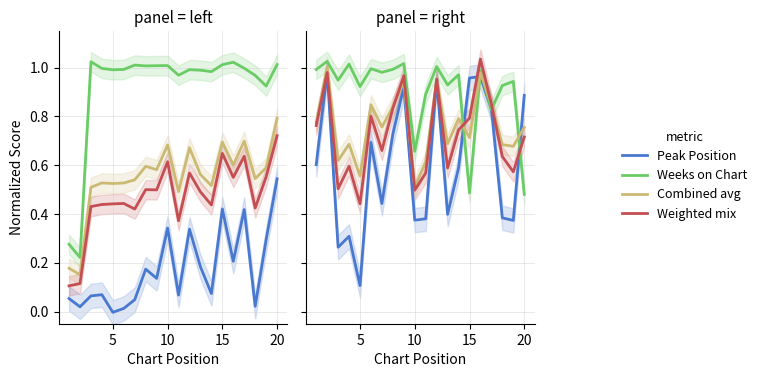

True or false: Weighted mix has more than 1 points higher than both neighbors.

True